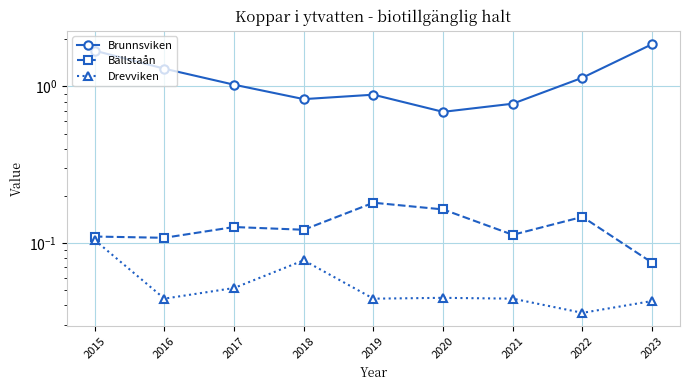

How many lines are shown in the chart?

3